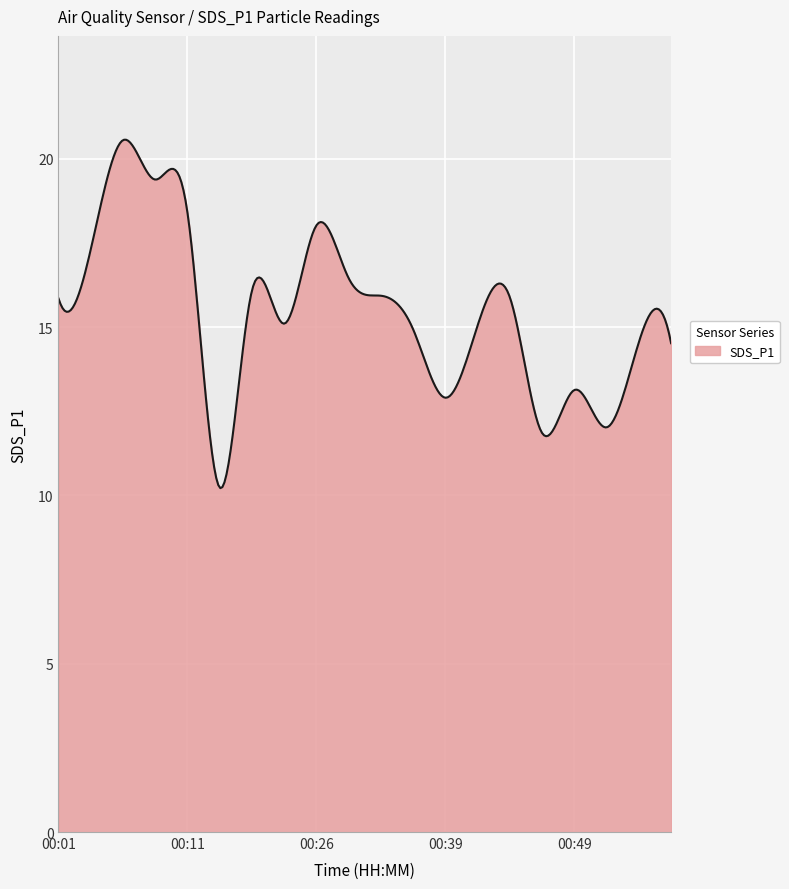

Does the chart have visible grid lines?

Yes